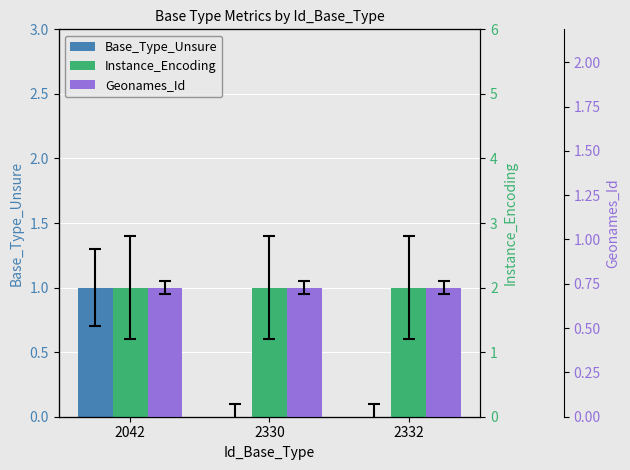

Where is Base_Type_Unsure nearest to the value 0?

2330